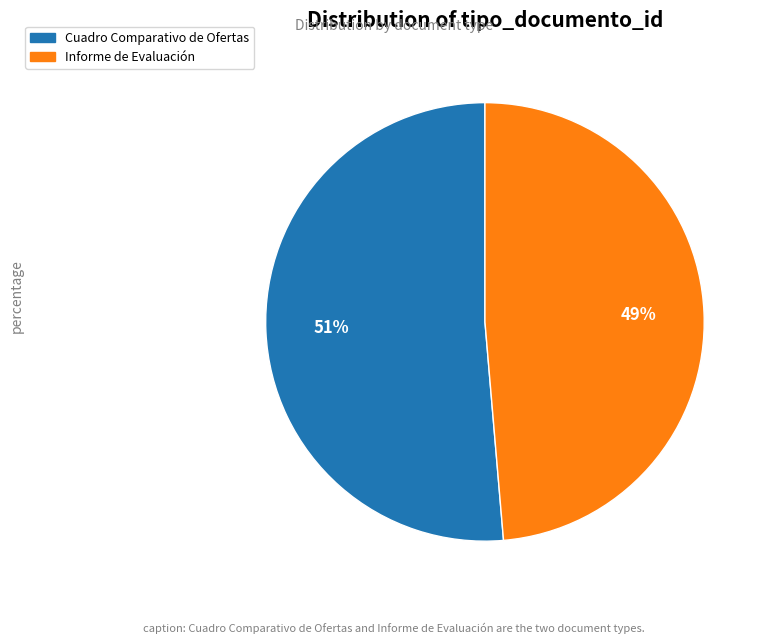

Which slice represents more than half of the pie?

Cuadro Comparativo de Ofertas